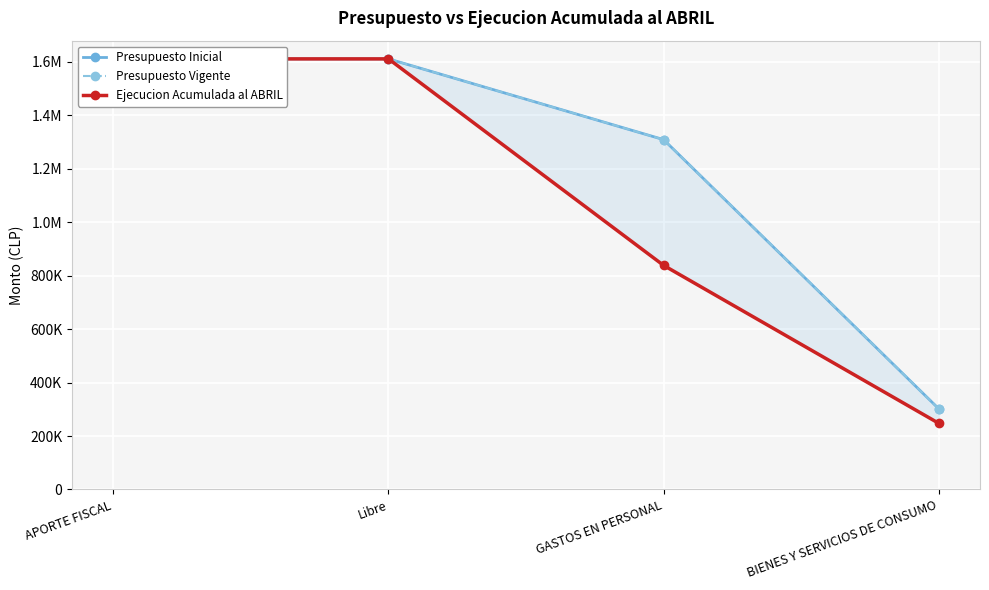

At GASTOS EN PERSONAL, list the series in order from smallest to largest.

Ejecucion Acumulada al ABRIL, Presupuesto Inicial, Presupuesto Vigente